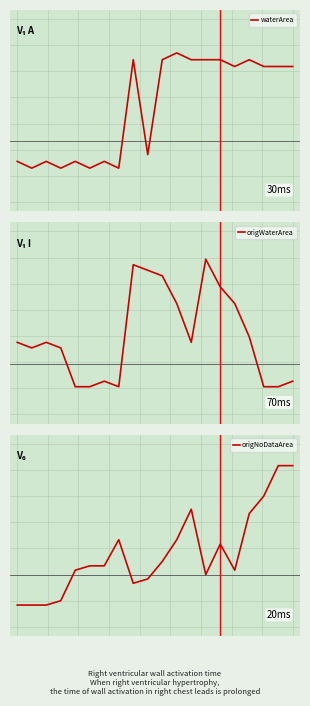

How many data points in origNoDataArea are above 0?

17